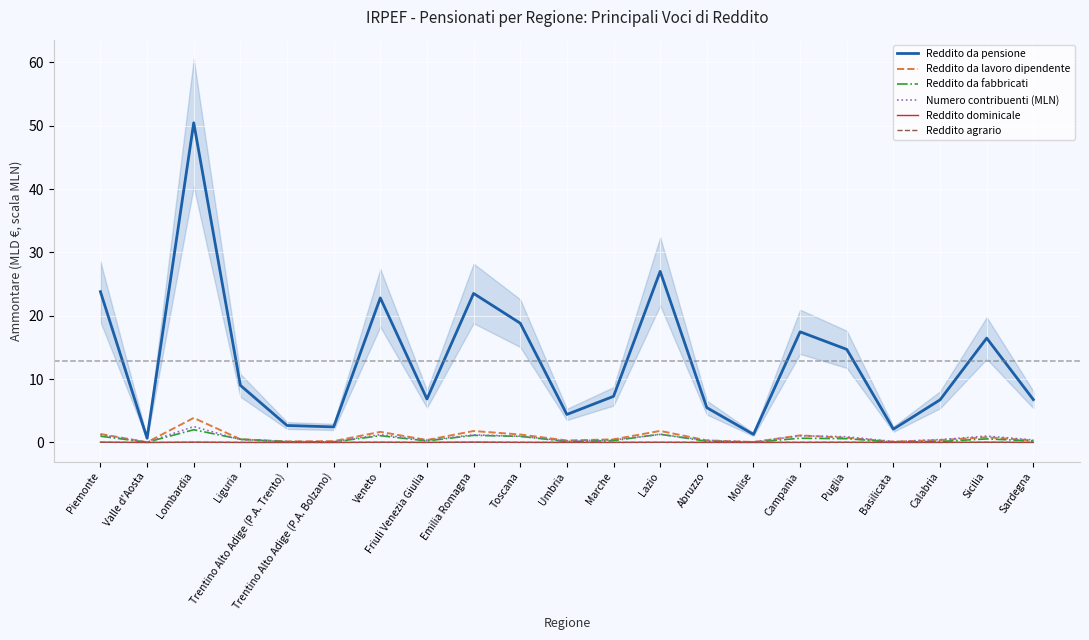

Which series has the widest spread of values?

Reddito da pensione